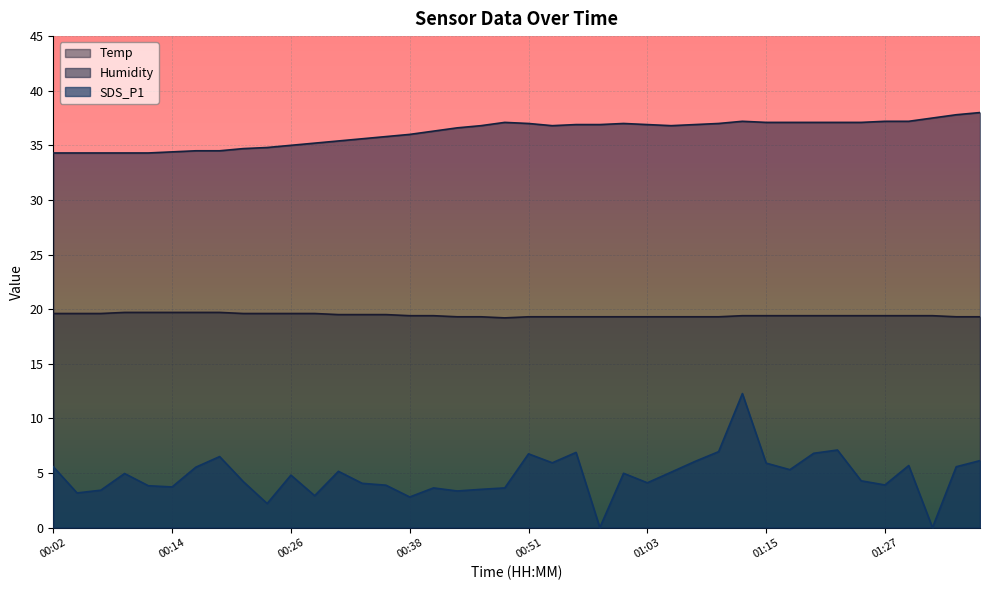

What is the label of the 4th point from the left?

00:09